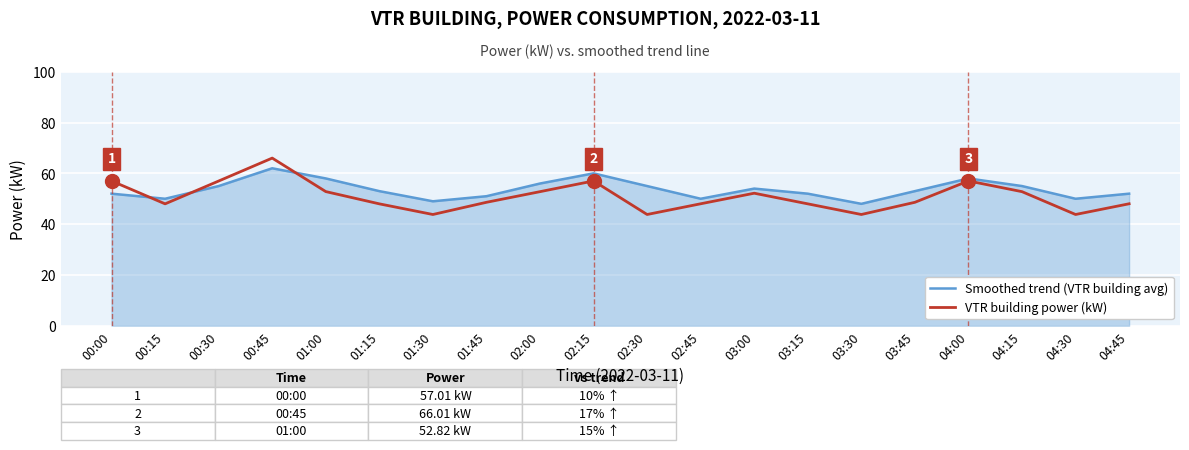

Which series ends up on top after the final intersection of Smoothed trend (VTR building avg) and VTR building power (kW)?

Smoothed trend (VTR building avg)